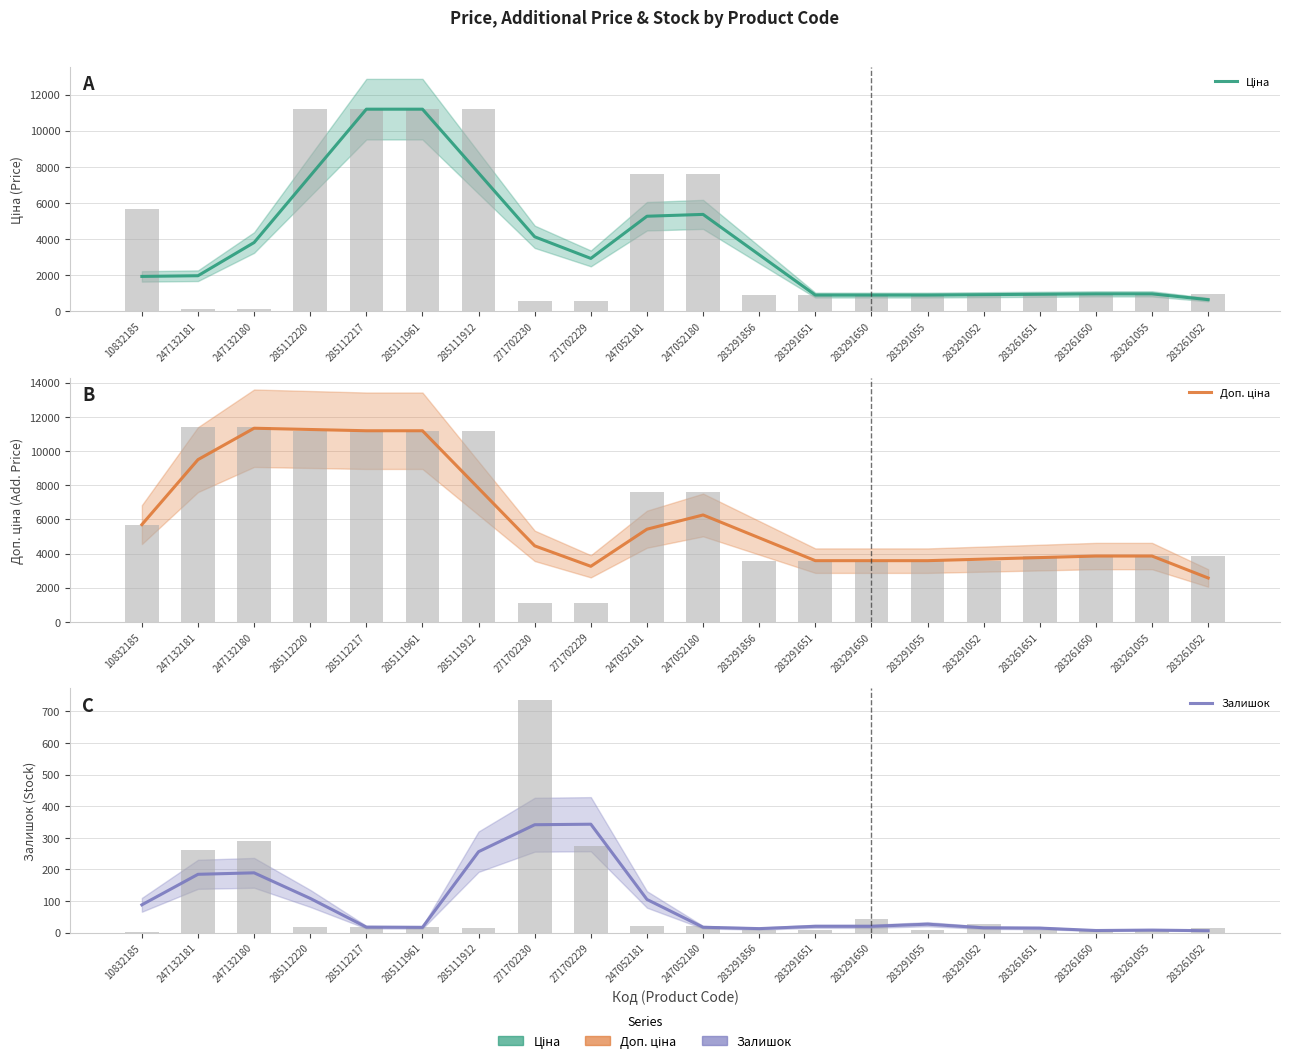

What is the label of the 1st bar from the left?

10832185